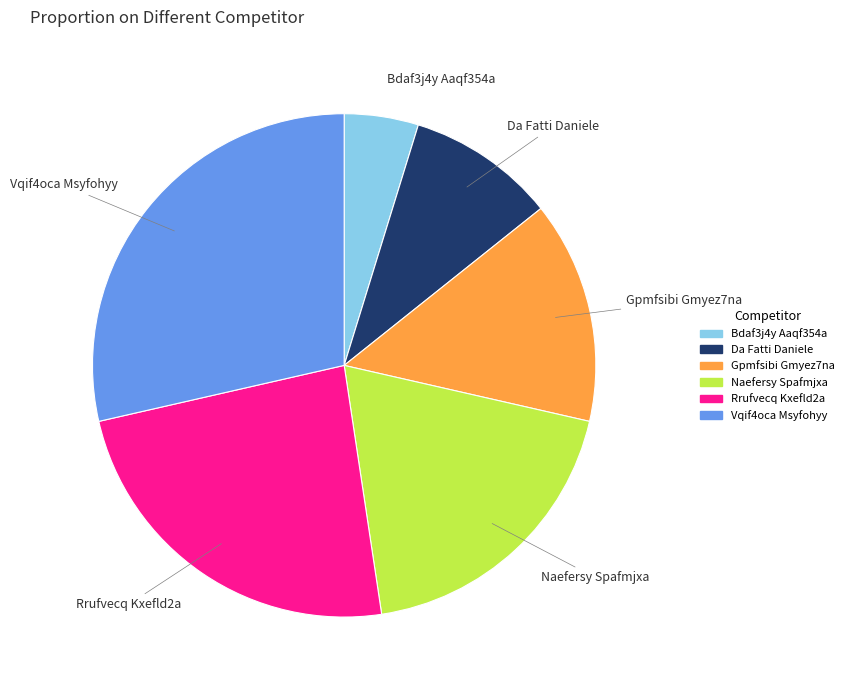

Count the number of slices in the pie.

6